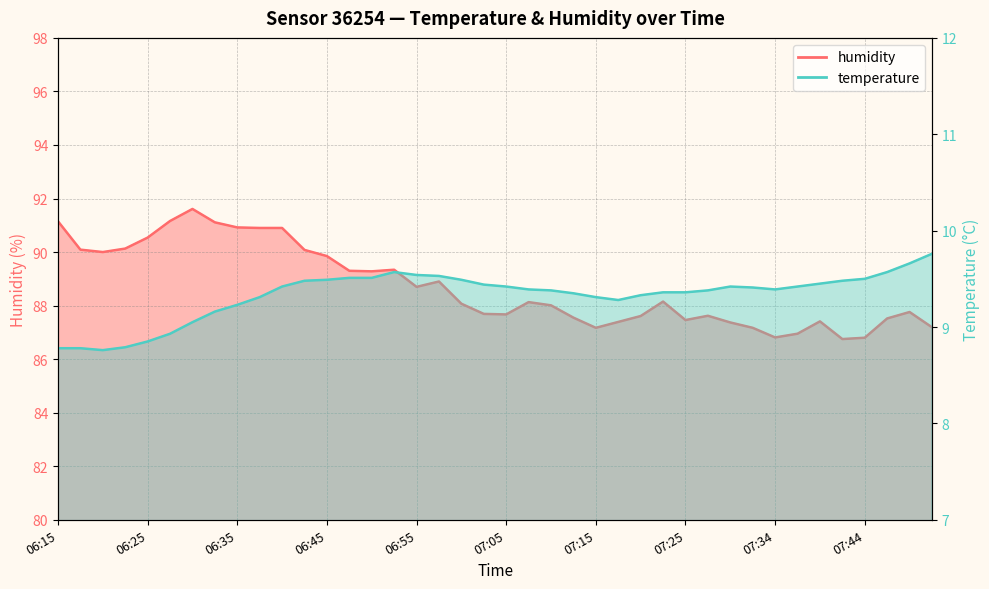

At which label does humidity reach its peak?

06:30